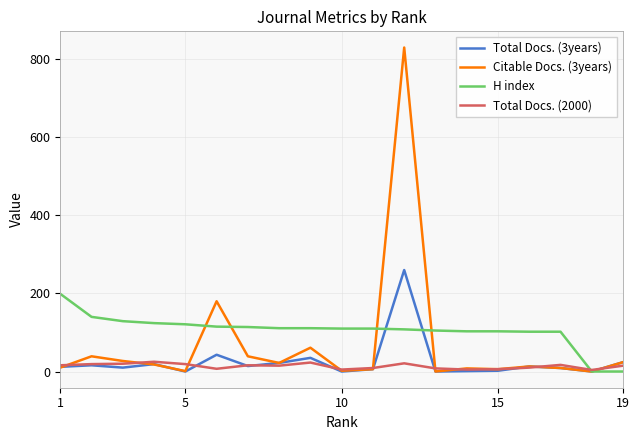

What is the greatest value displayed?

830